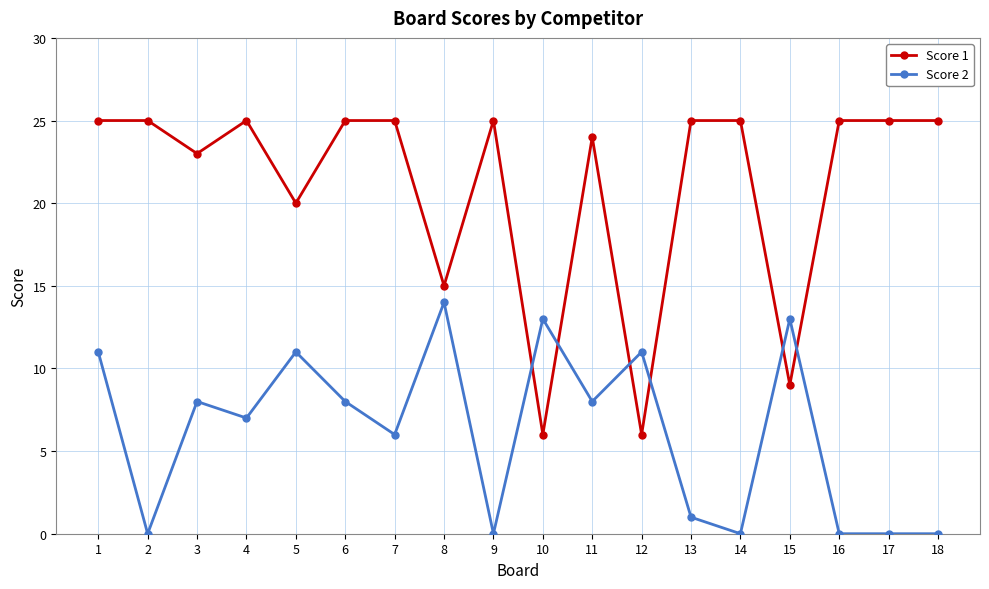

True or false: Score 1 has more than 0 points higher than both neighbors.

True